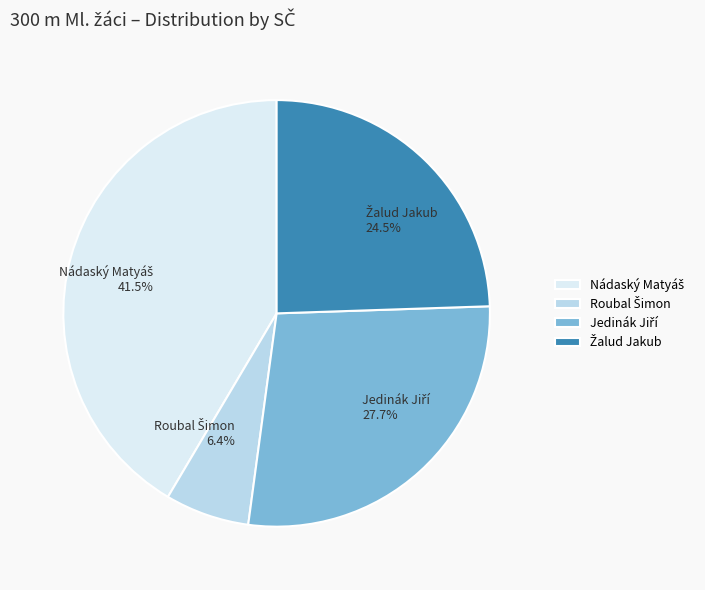

Does any single category account for the majority?

No